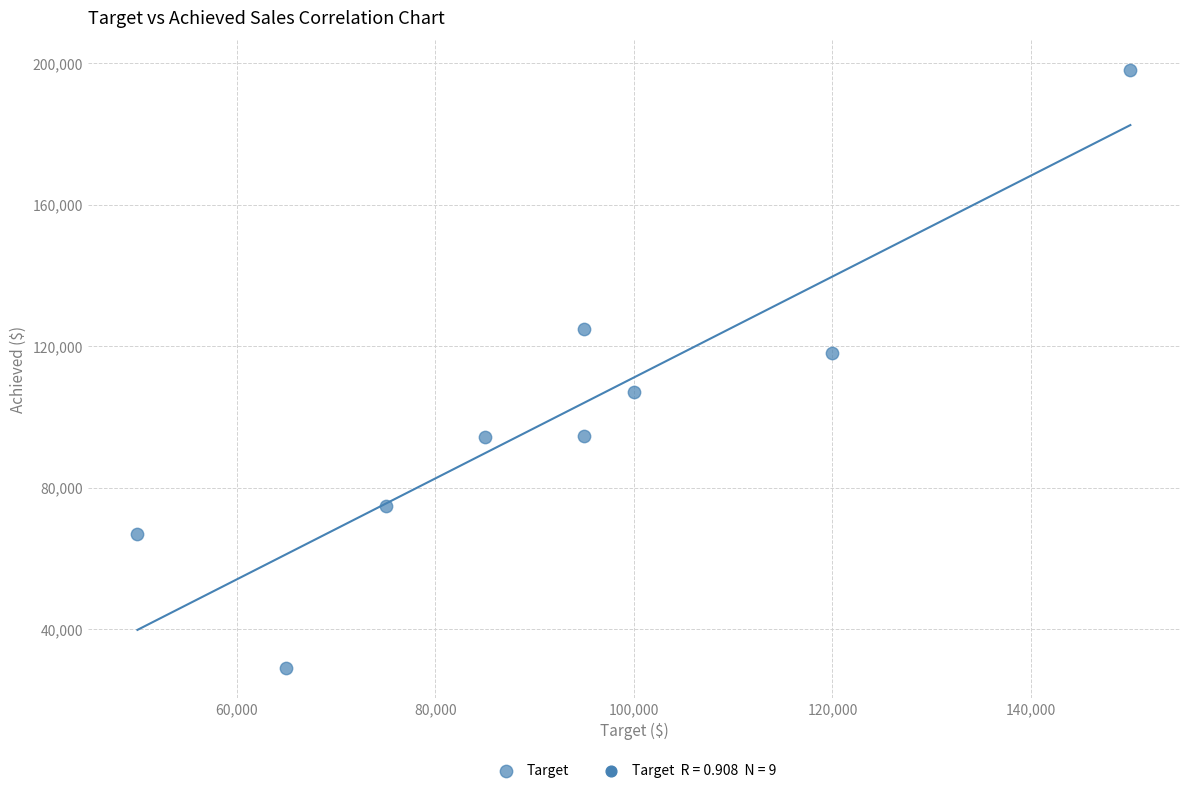

What is the average Y value?

100889